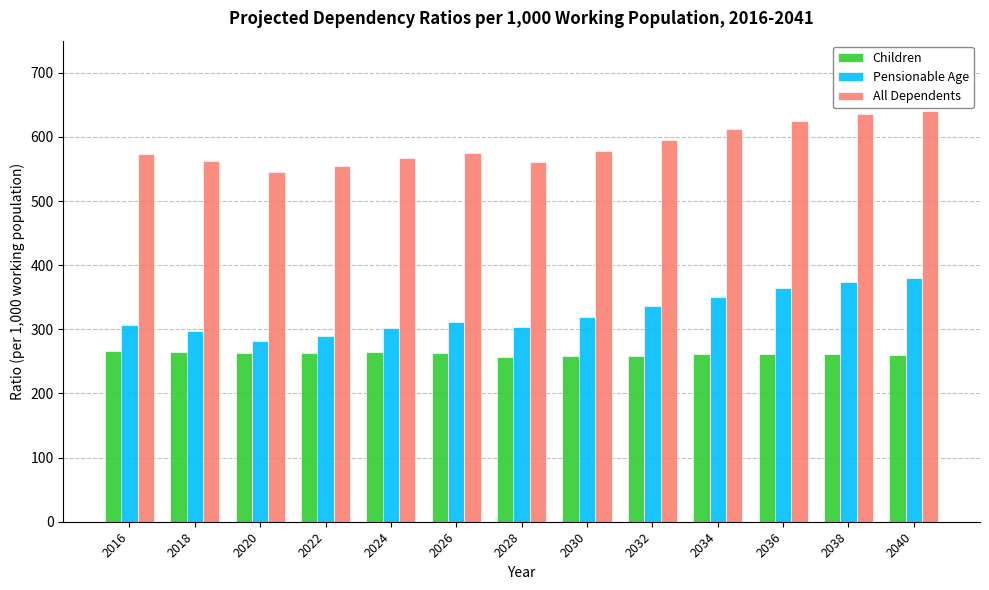

At how many categories does at least one series exceed 287?

13